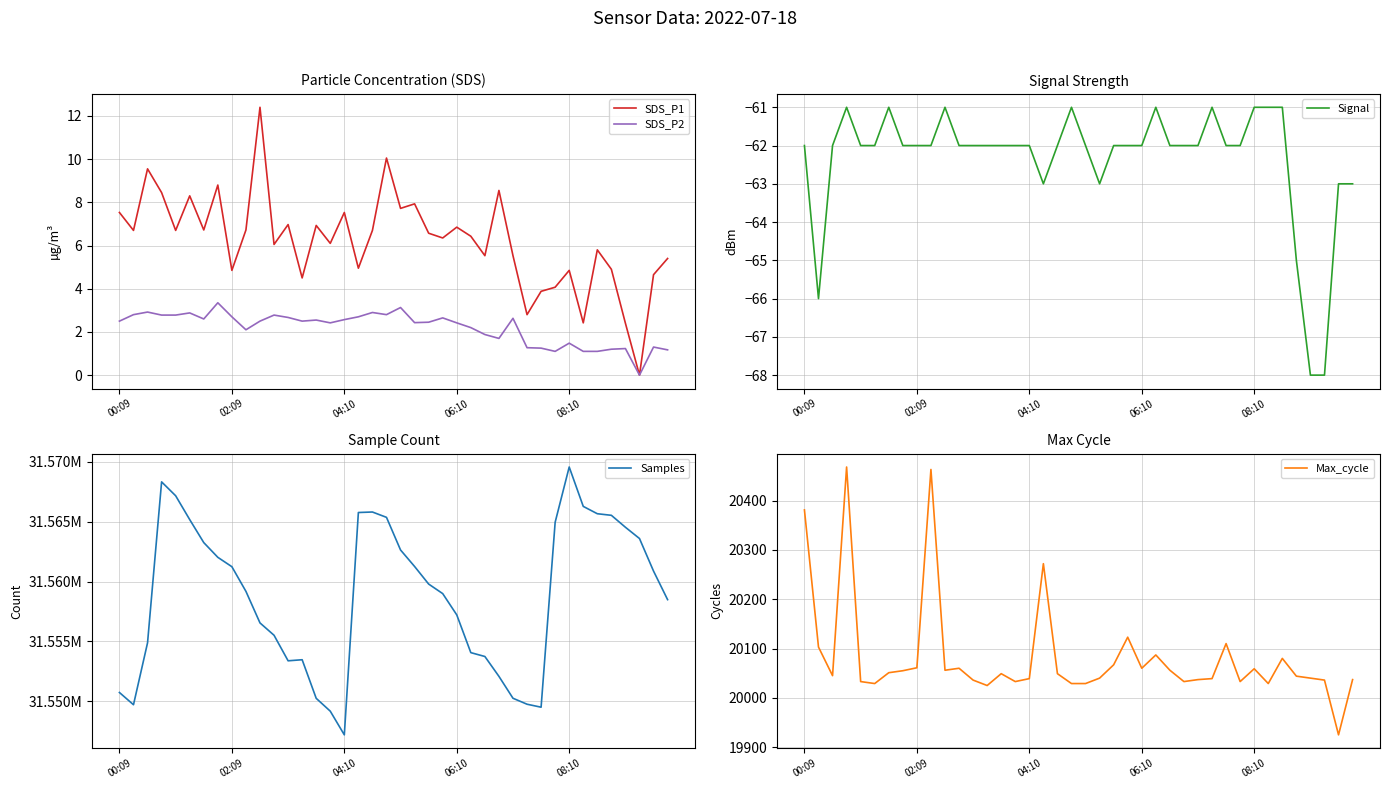

What is the maximum value for Max_cycle?

20468